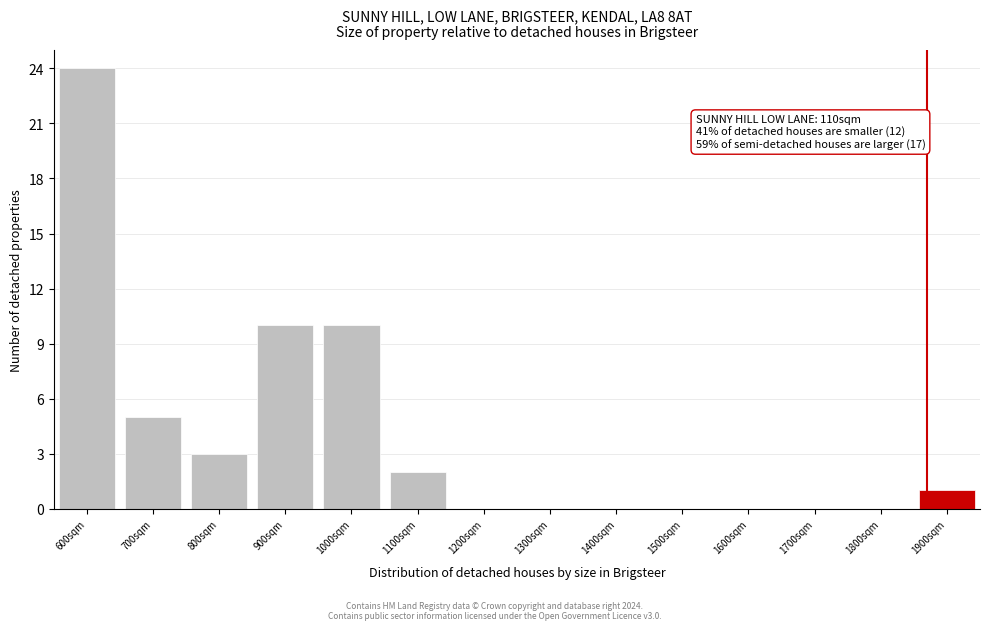

Reading right to left, transcribe all the data shown in this chart.

1900sqm=1	1800sqm=0	1700sqm=0	1600sqm=0	1500sqm=0	1400sqm=0	1300sqm=0	1200sqm=0	1100sqm=2	1000sqm=10	900sqm=10	800sqm=3	700sqm=5	600sqm=24